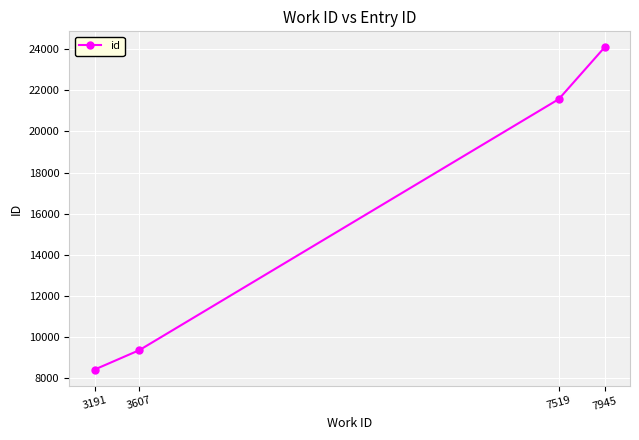

List the labels in order of value, smallest first.

3191, 3607, 7519, 7945